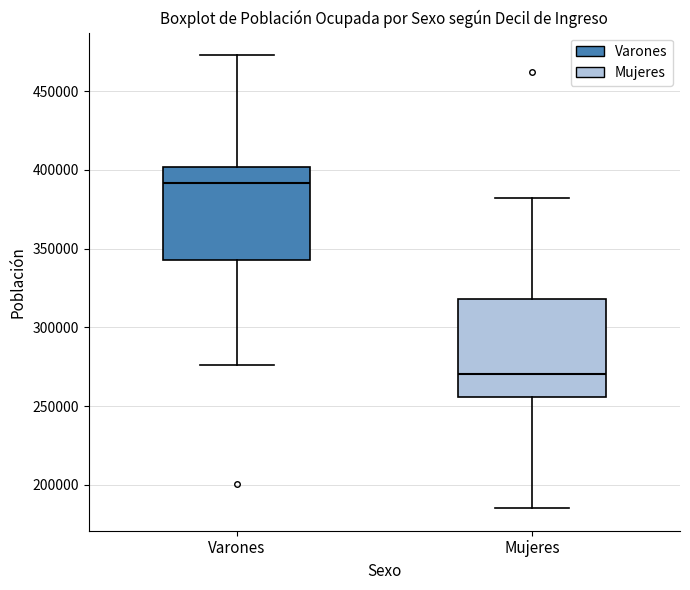

Reading left to right, transcribe this box plot: for each box, give where its median line is, the range the box spans, and where its two whiskers end, as read against the y-axis. The values are not printed on the chart, so give them approximately, as read against the axis.

Varones: median 390000, box 345000 to 400000, whiskers 275000 to 475000
Mujeres: median 270000, box 255000 to 320000, whiskers 185000 to 380000